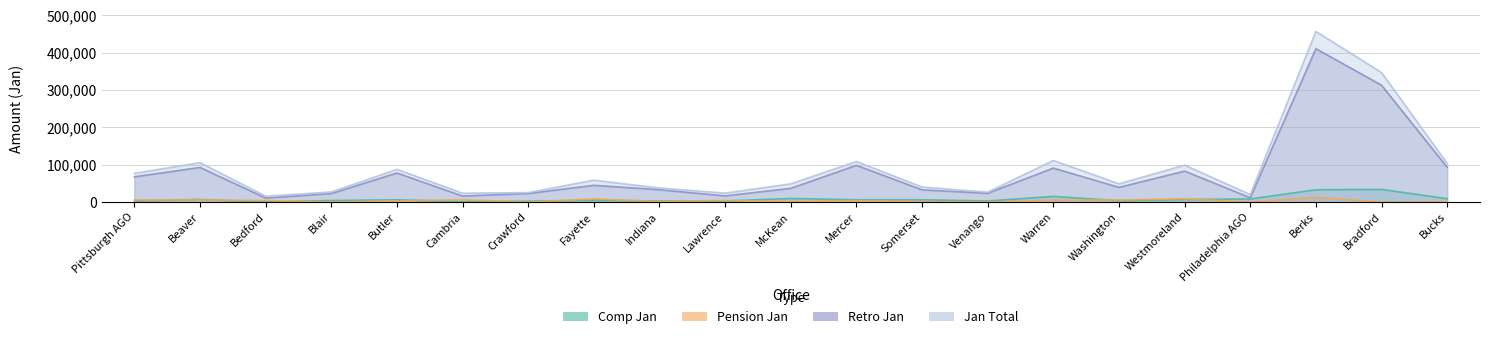

What is the difference between the Pension Jan values at Pittsburgh AGO and Bedford?

1551